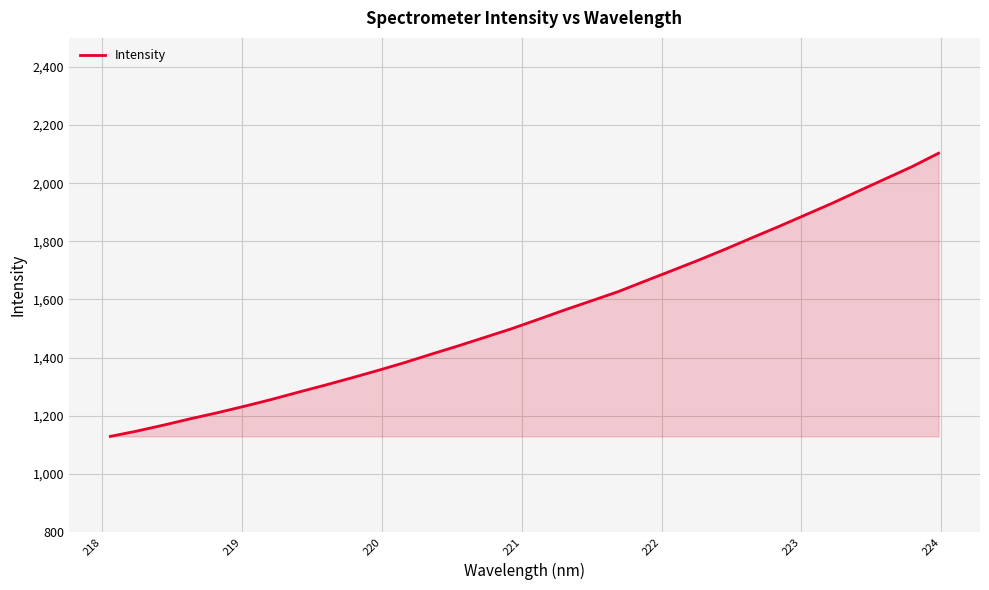

True or false: the data has more than 2 interior local peaks.

False